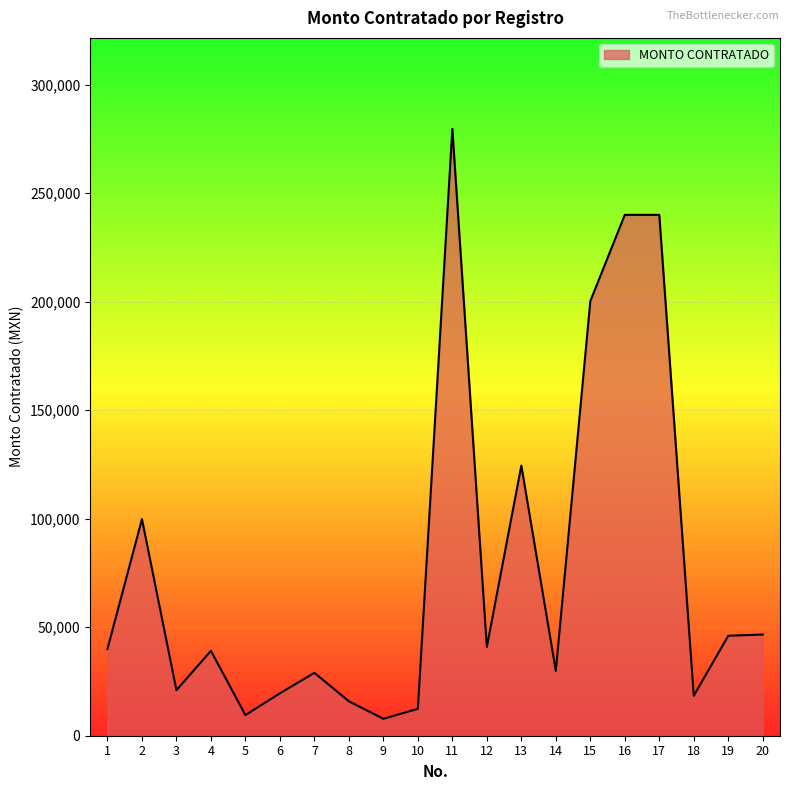

Is it true that the value at 13 is 180133?

False